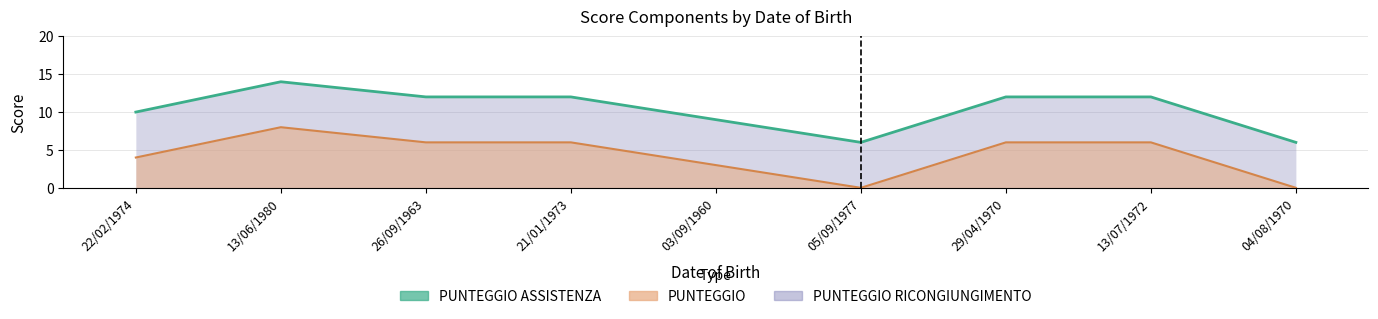

What is the difference between the highest and lowest values at 04/08/1970?

6